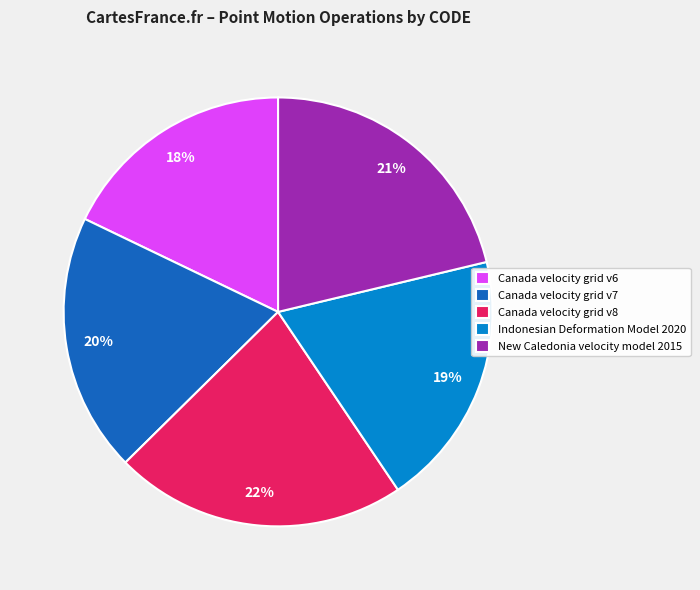

Which slice is the largest?

Canada velocity grid v8